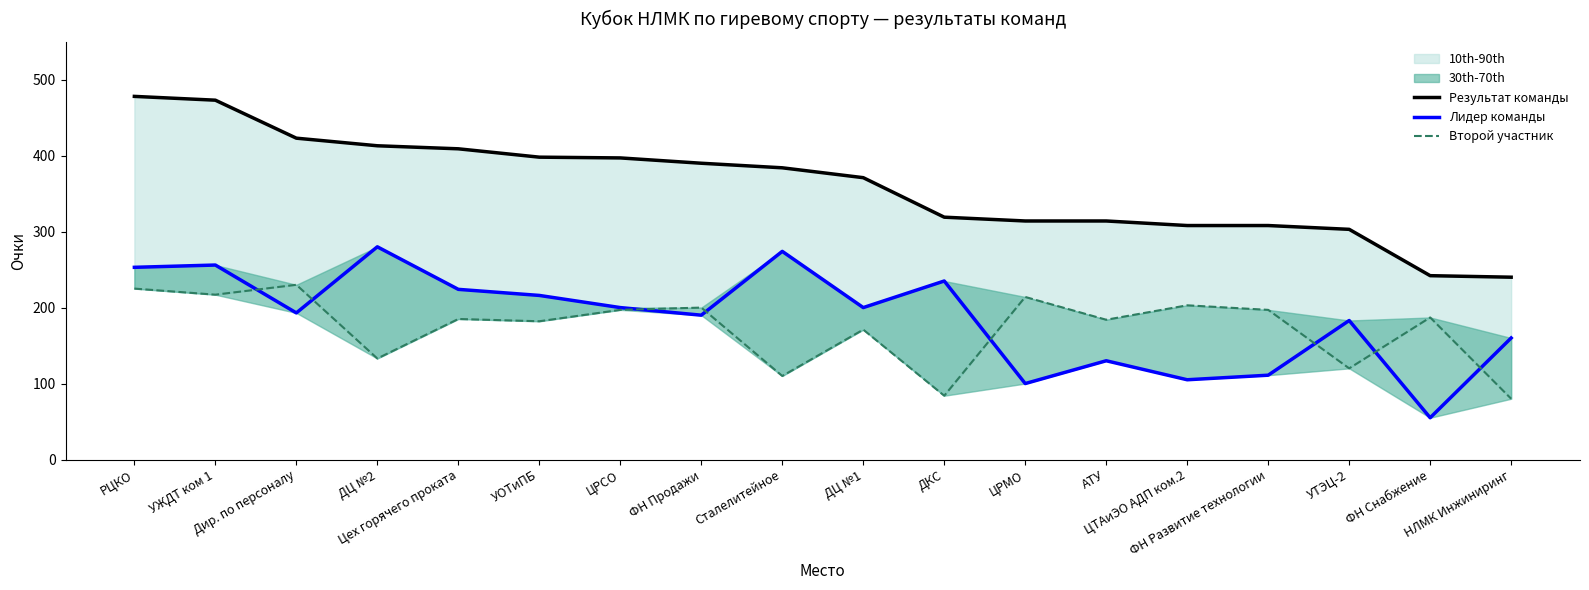

True or false: Второй участник and Результат команды intersect in this chart.

False